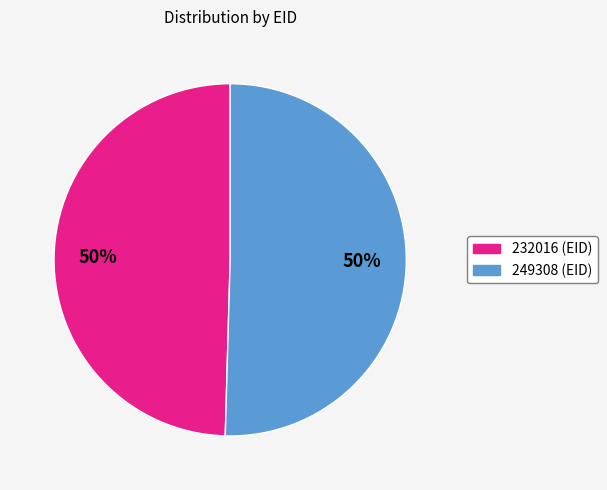

Is the sum of 249308 and 232016 greater than half?

Yes